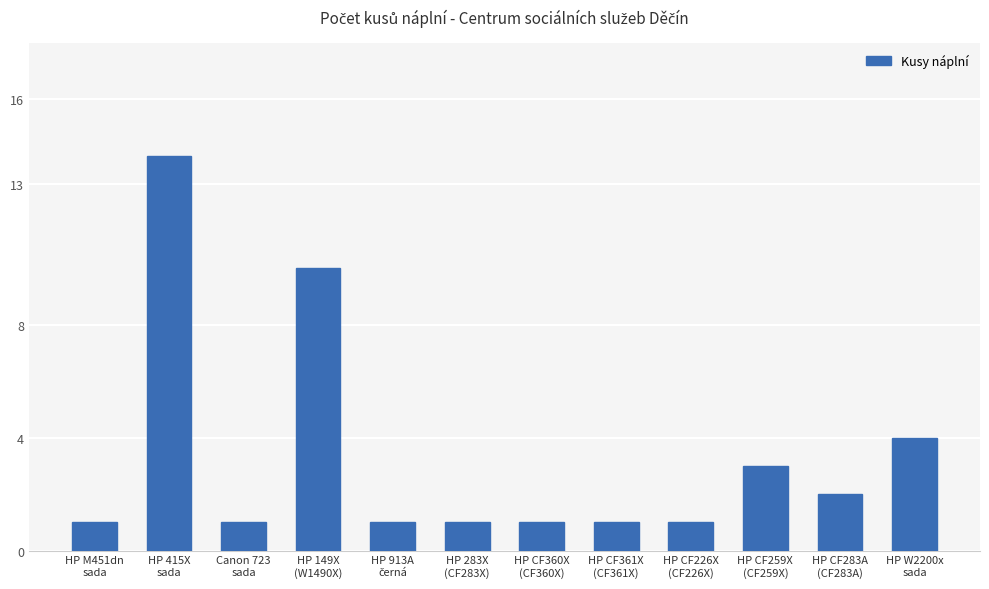

What is the approximate value at HP CF361X
(CF361X)?

1